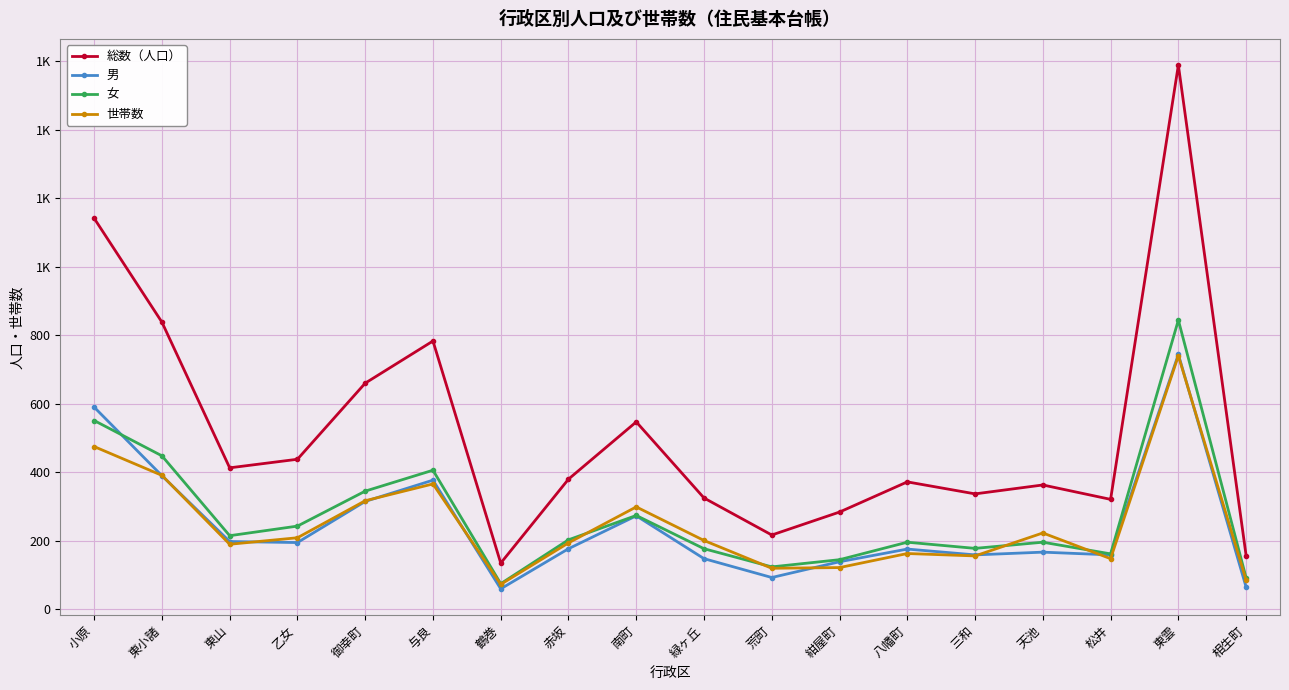

Rank the series by their maximum value, from lowest to highest.

世帯数, 男, 女, 総数（人口）